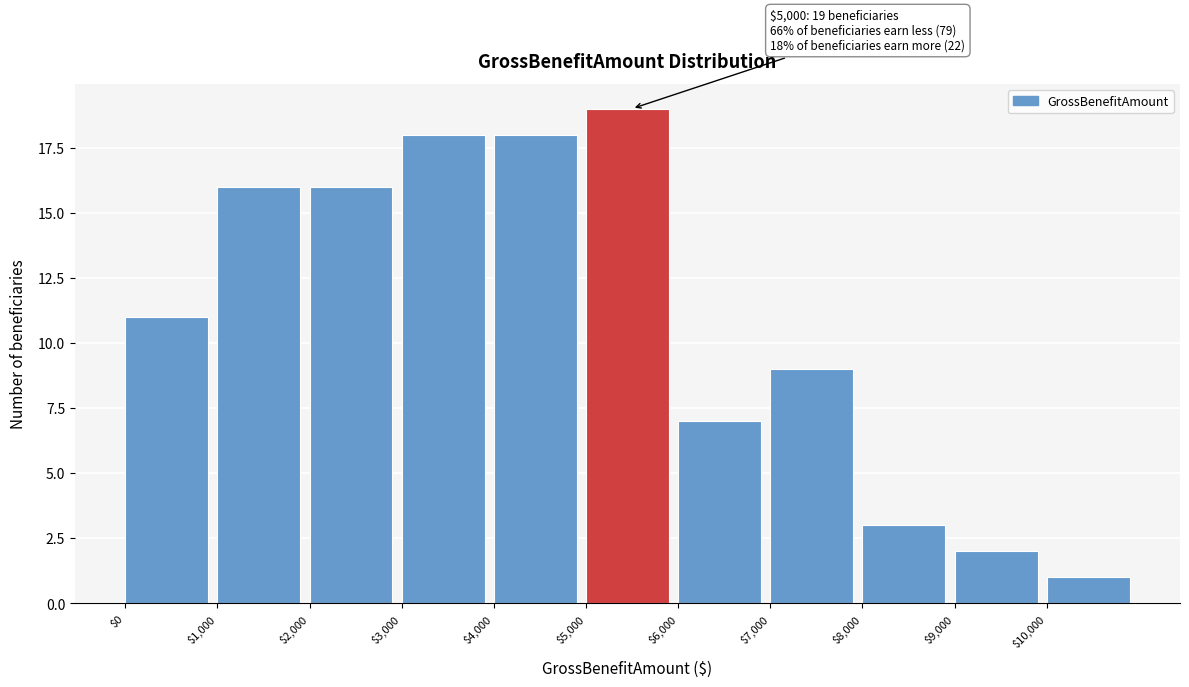

Over which range of the x-axis is the bar tallest?

5000 to 6000